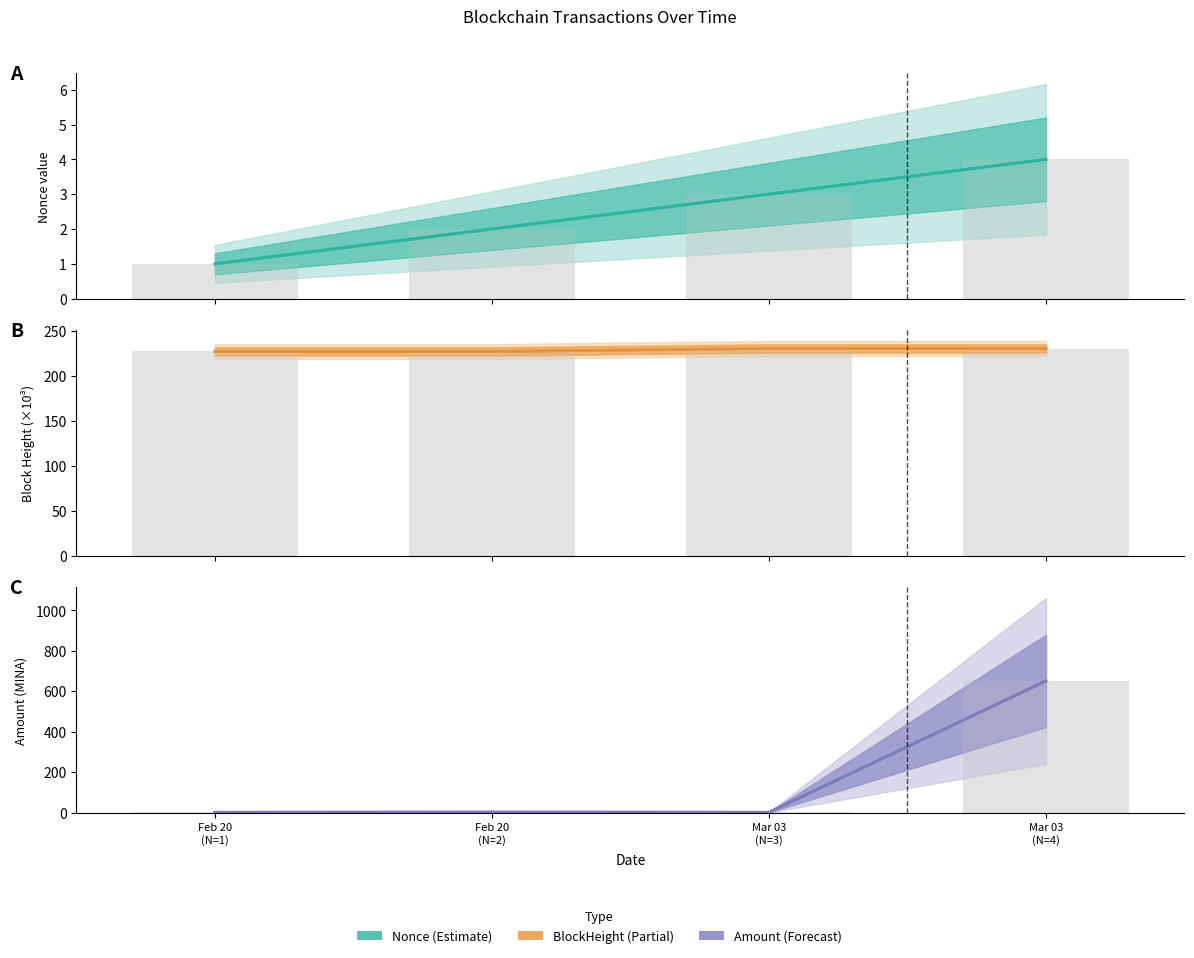

Reading right to left, transcribe all the data shown in this chart.

Nonce: Mar 03
(N=4)=4.0	Mar 03
(N=3)=3.0	Feb 20
(N=2)=2.0	Feb 20
(N=1)=1.0
BlockHeight (×10³): Mar 03
(N=4)=230.4	Mar 03
(N=3)=230.4	Feb 20
(N=2)=227.1	Feb 20
(N=1)=227.1
Amount: Mar 03
(N=4)=650.9	Mar 03
(N=3)=1.0	Feb 20
(N=2)=2.0	Feb 20
(N=1)=1.0